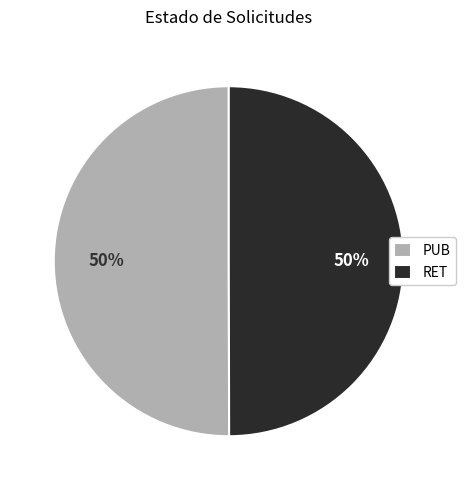

To the nearest percent, what portion does PUB represent?

50%